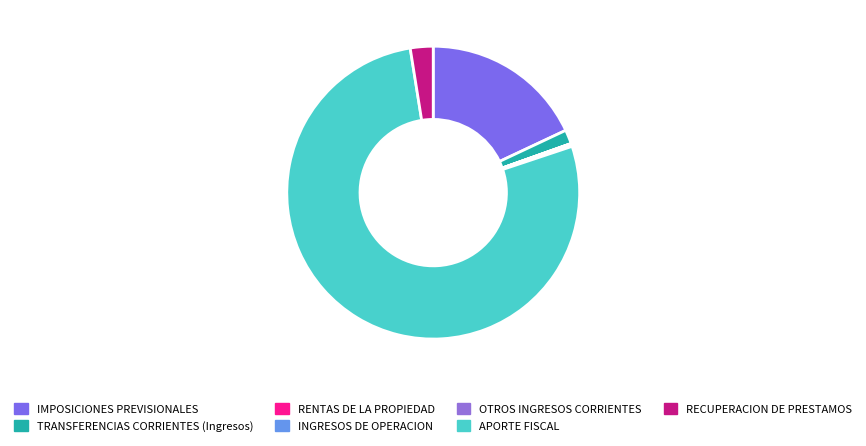

Combined, do TRANSFERENCIAS CORRIENTES (Ingresos) and INGRESOS DE OPERACION account for over 50%?

No